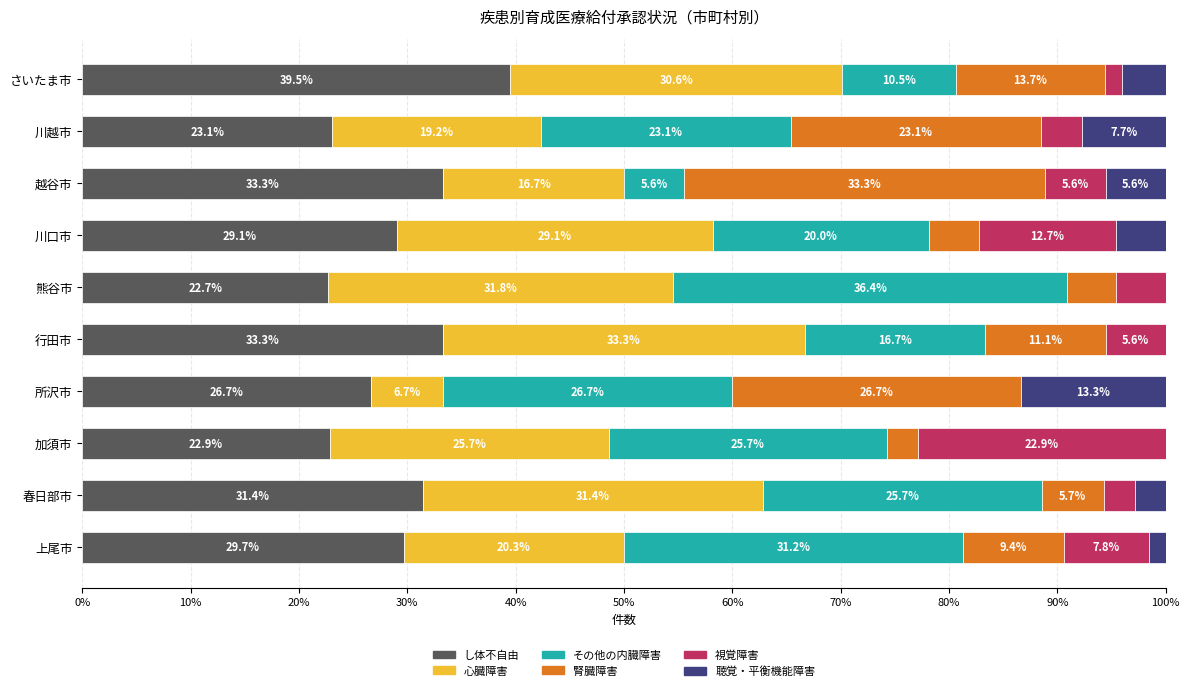

Which category has the highest value in the し体不自由 series?

さいたま市